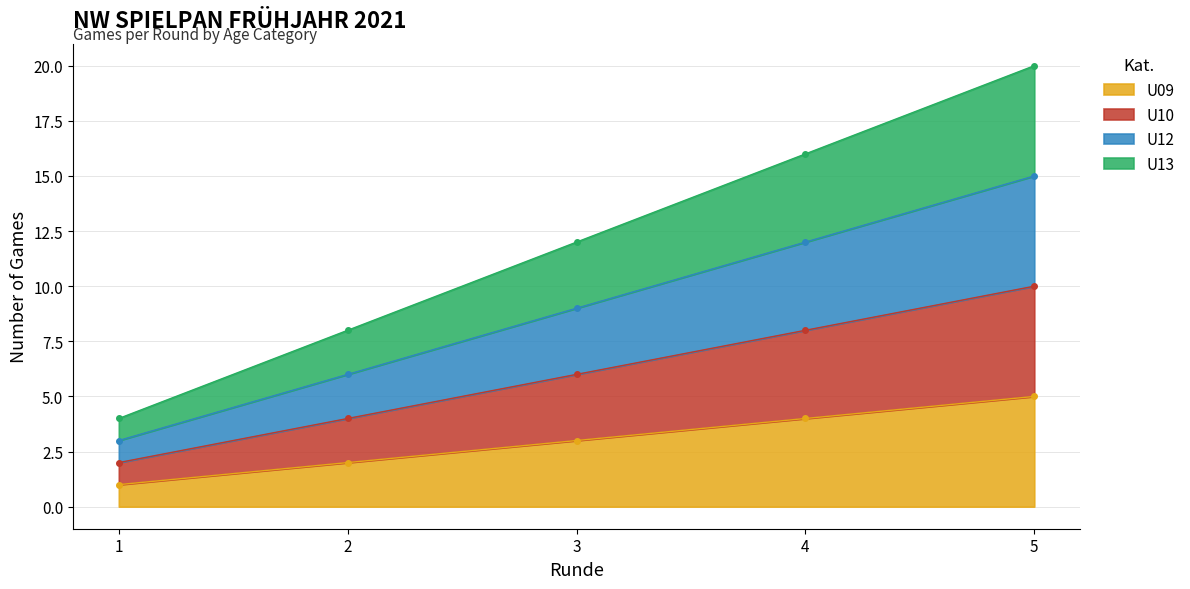

True or false: U10 and U09 intersect in this chart.

False